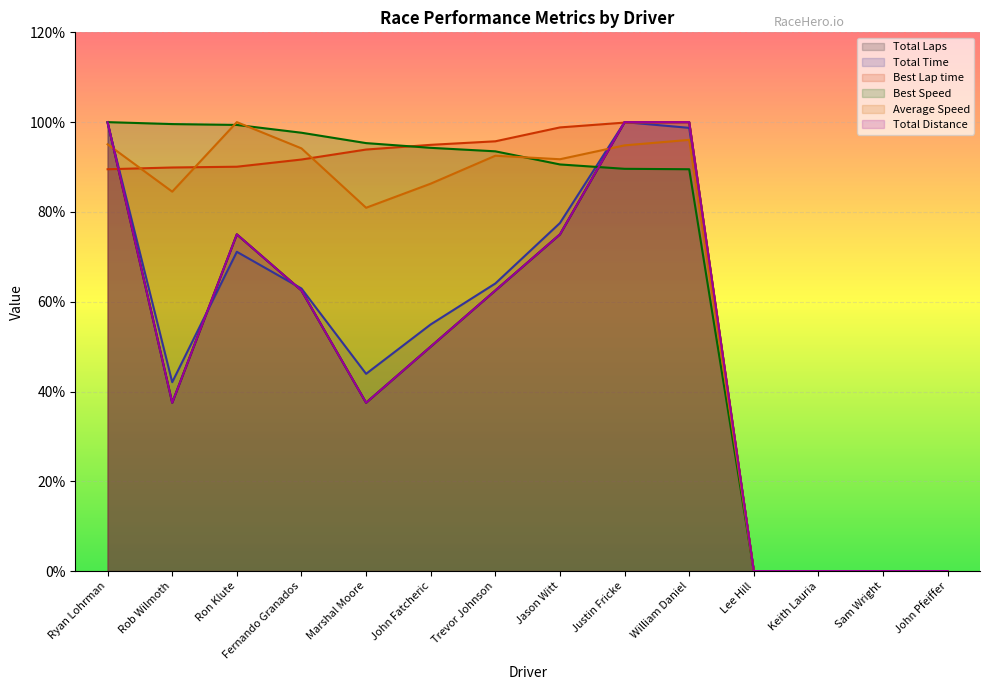

Between which two adjacent categories do Average Speed and Total Laps first intersect?

Ryan Lohrman and Rob Wilmoth